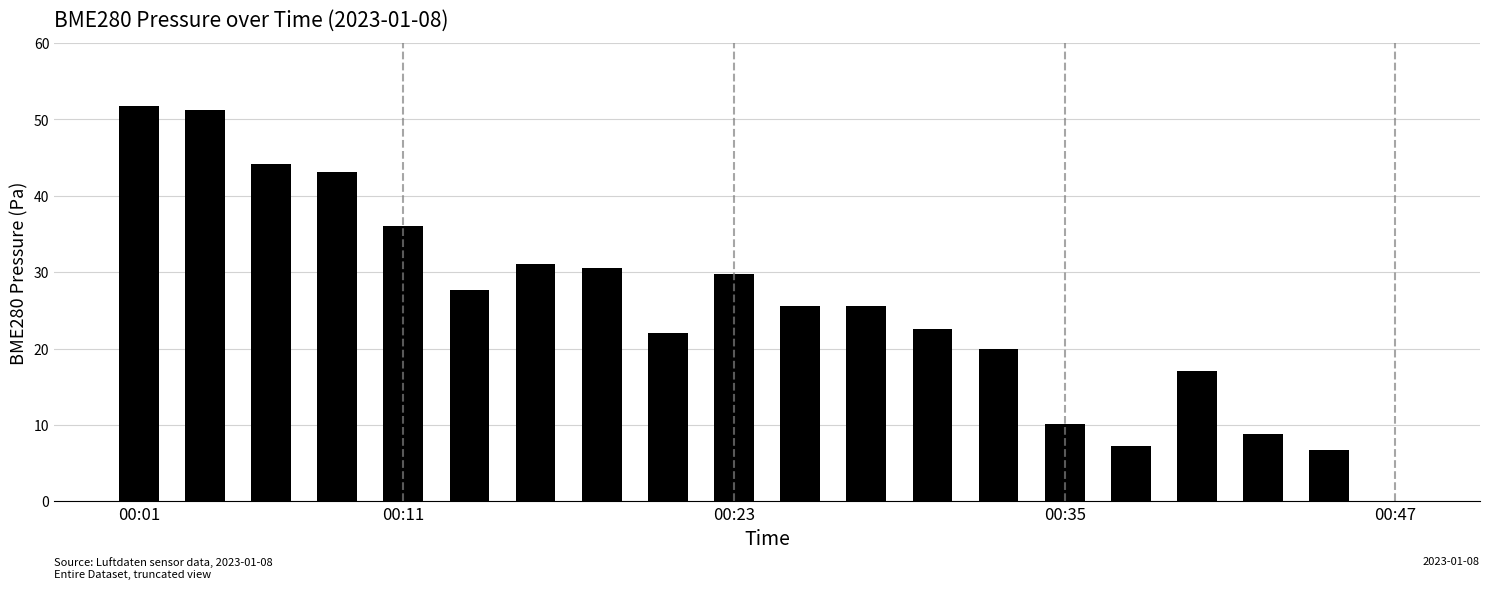

What is the maximum value shown in the chart?

51.8